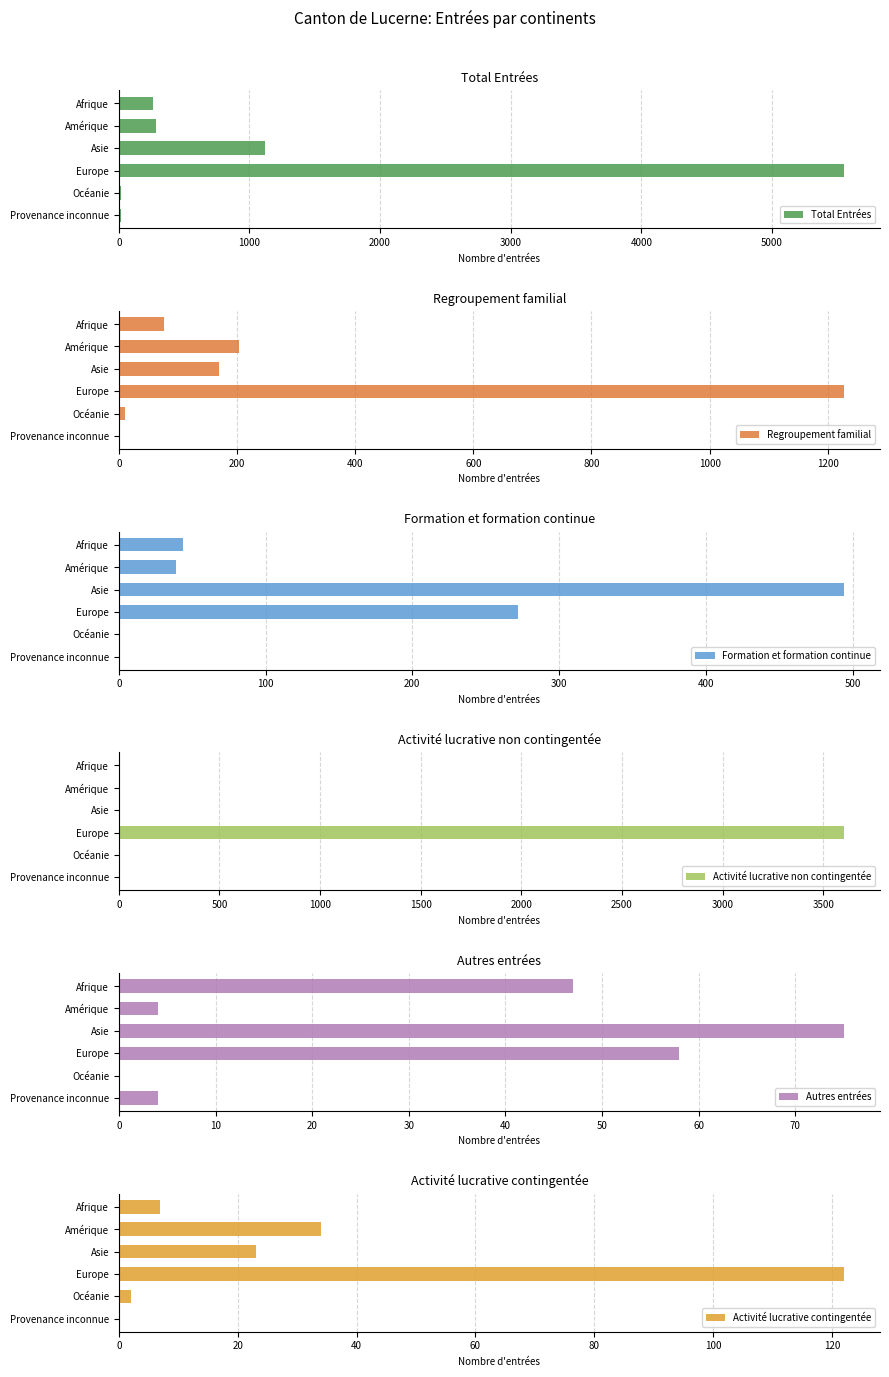

What is the maximum value for Total Entrées?

5550